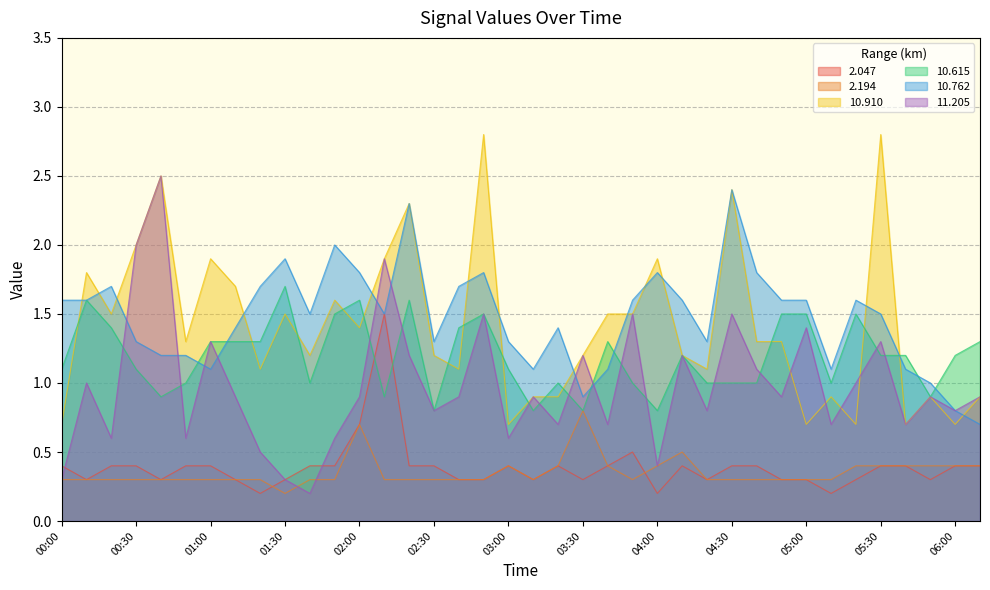

What value does the 2.194 series have at 04:00?

0.4